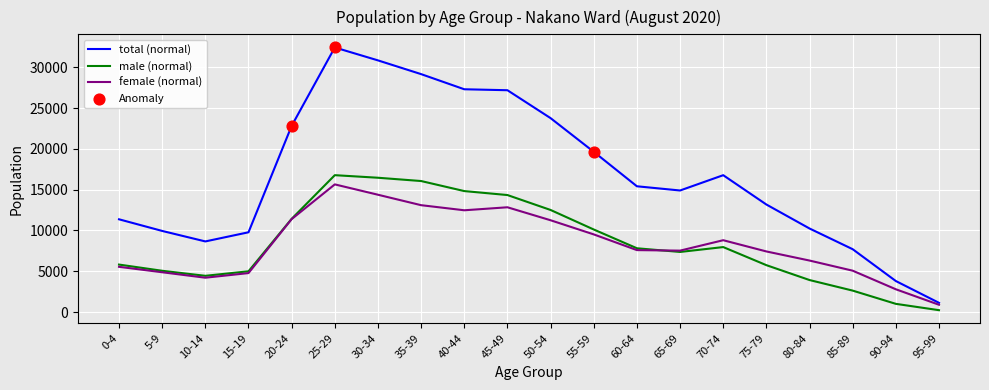

Which series has the largest total across all categories?

total (normal)